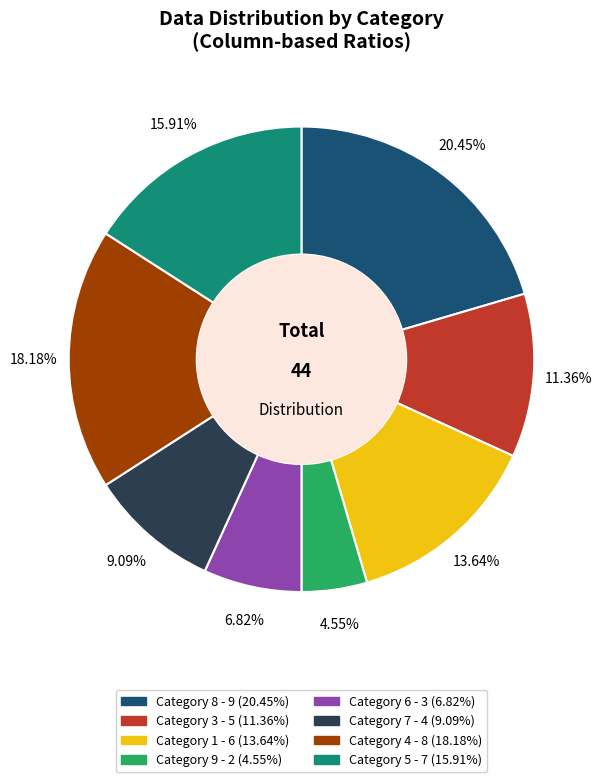

Does any single category account for the majority?

No